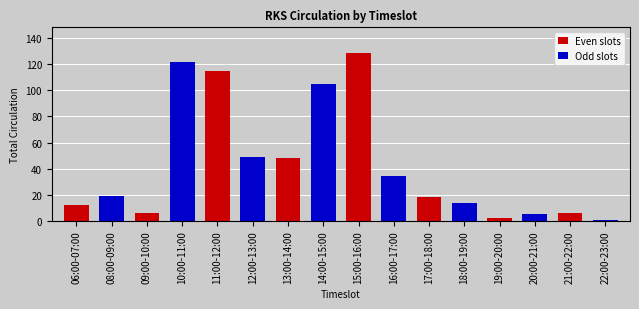

What is the greatest value displayed?

129